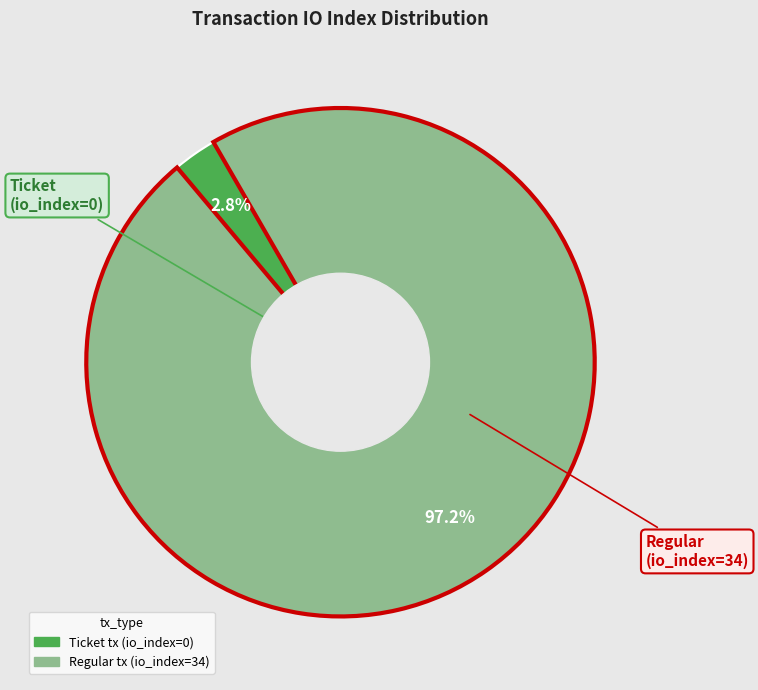

Between Regular tx (io_index=34) and Ticket tx (io_index=0), which is larger?

Regular tx (io_index=34)